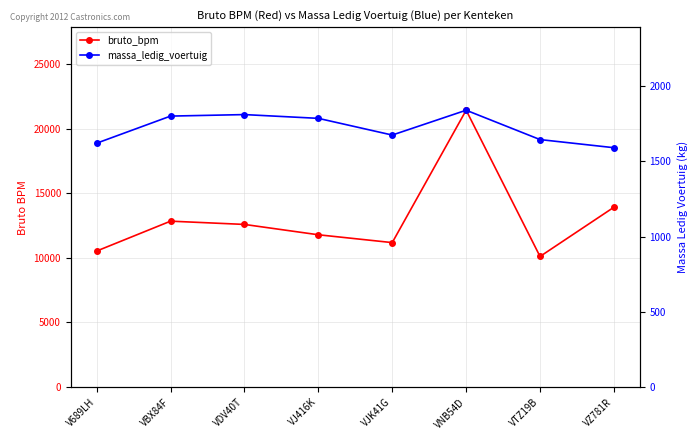

How many data points in bruto_bpm are above 12586?

3